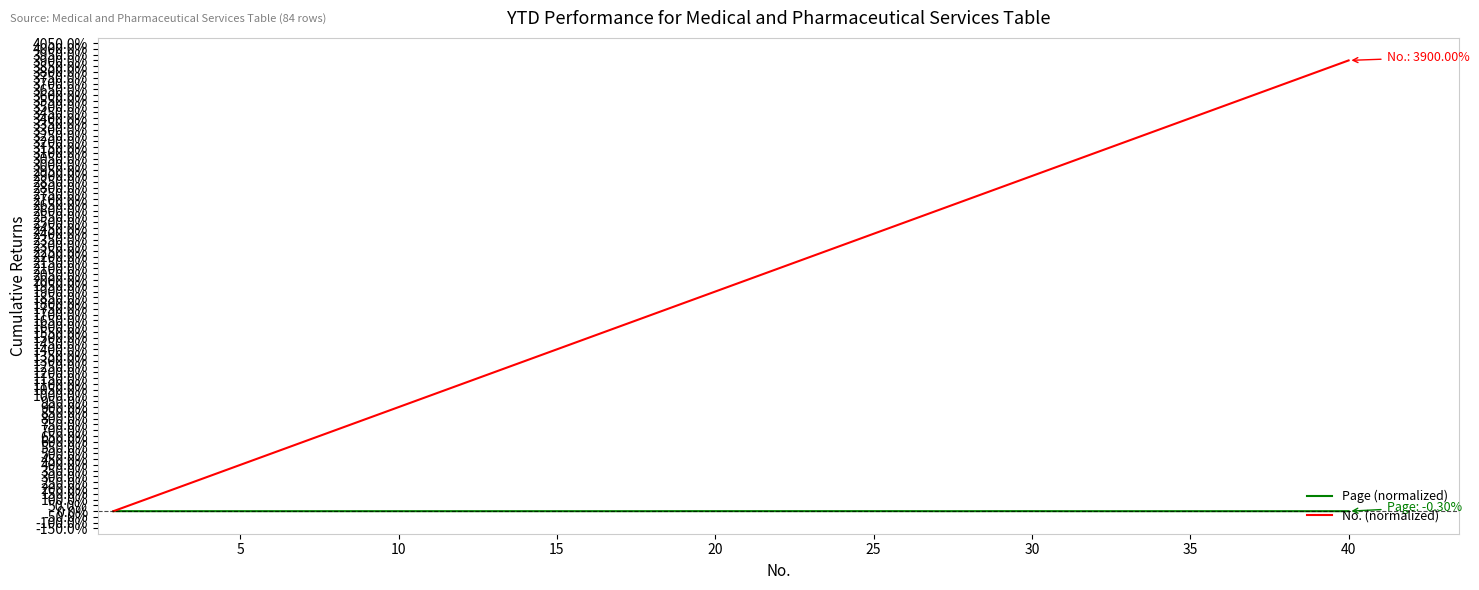

What are all the series names shown in the legend?

Page (normalized), No. (normalized)